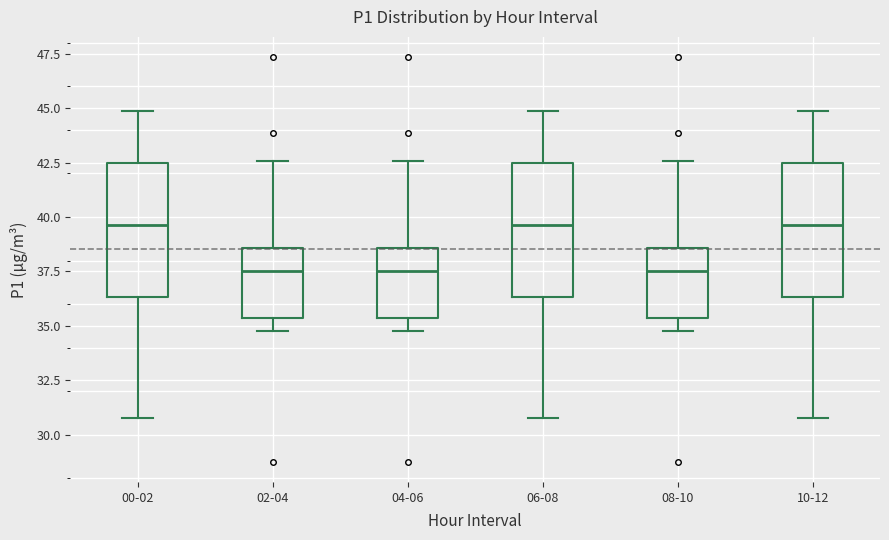

Where is the lower edge of the box for 10-12 on the y-axis? The values are not printed on the chart, so give them approximately, as read against the axis.

36.5